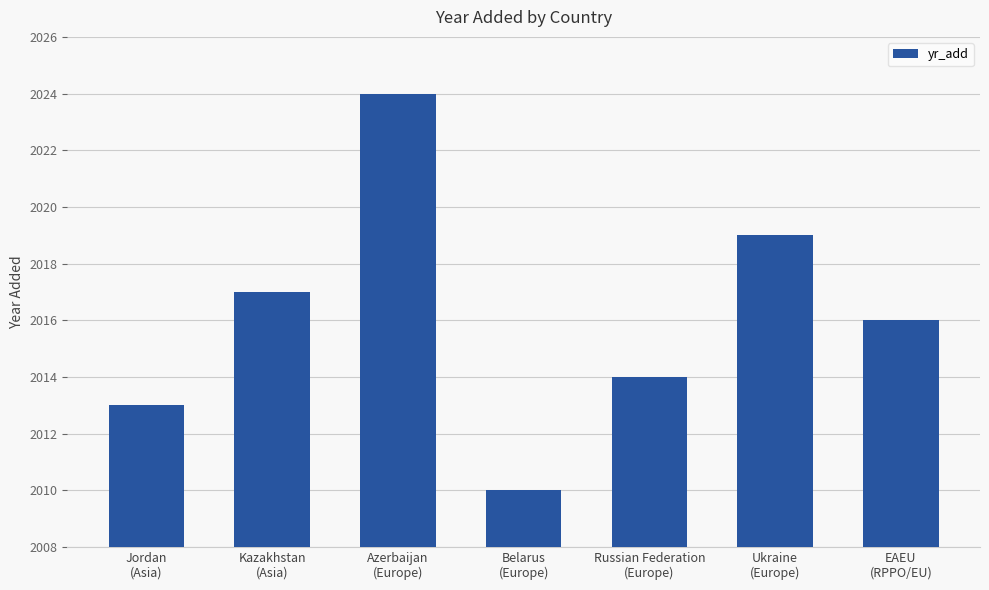

Between Kazakhstan
(Asia) and Russian Federation
(Europe), which is larger?

Kazakhstan
(Asia)